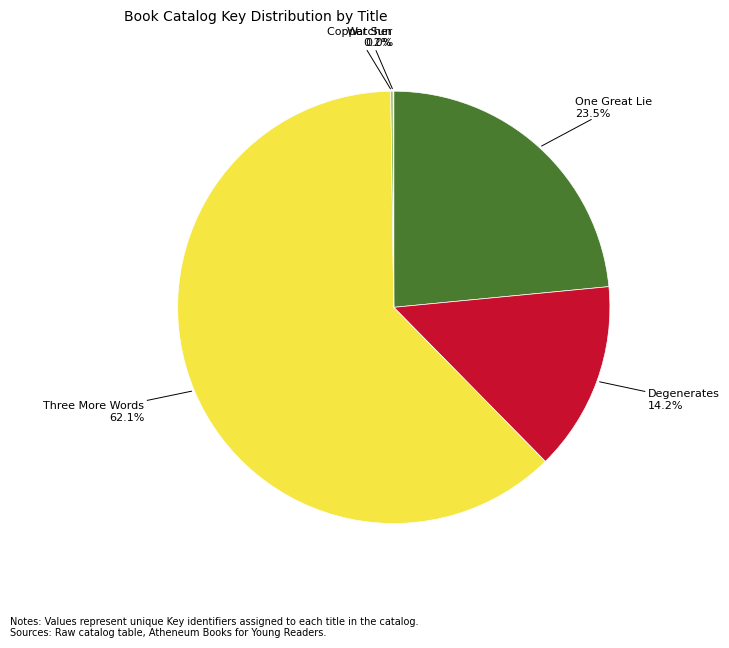

To the nearest percent, what is the difference between the largest and smallest slice percentages?

62%